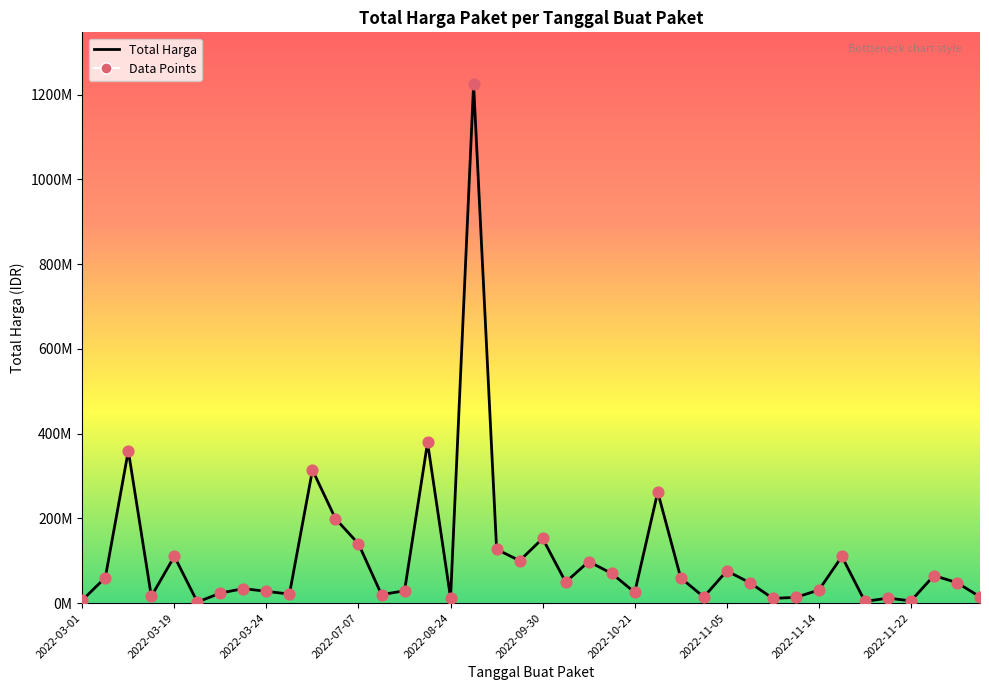

Is this an area chart (filled region under the line)?

Yes